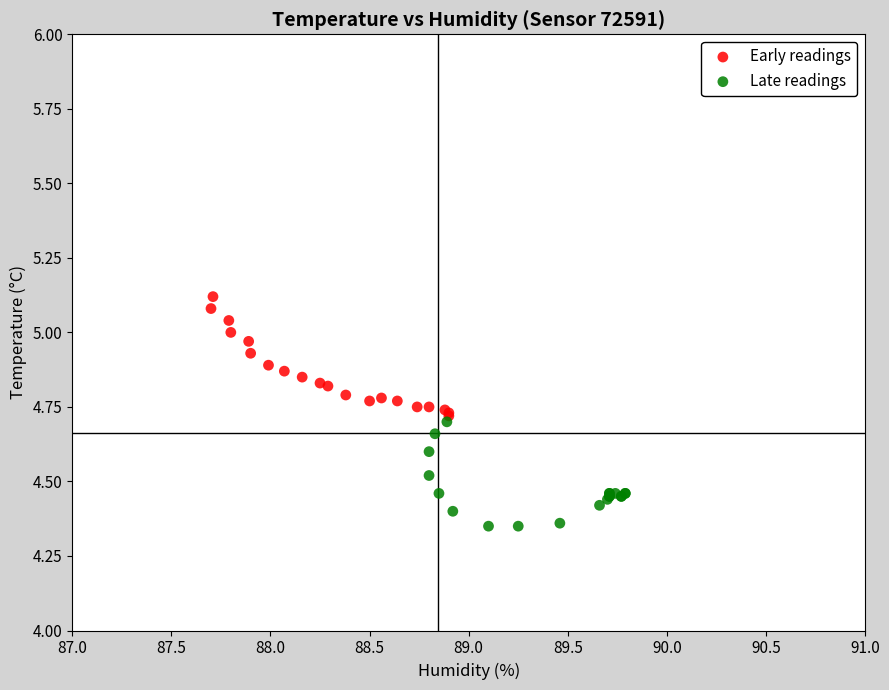

Which series reaches the maximum Y coordinate?

Early readings